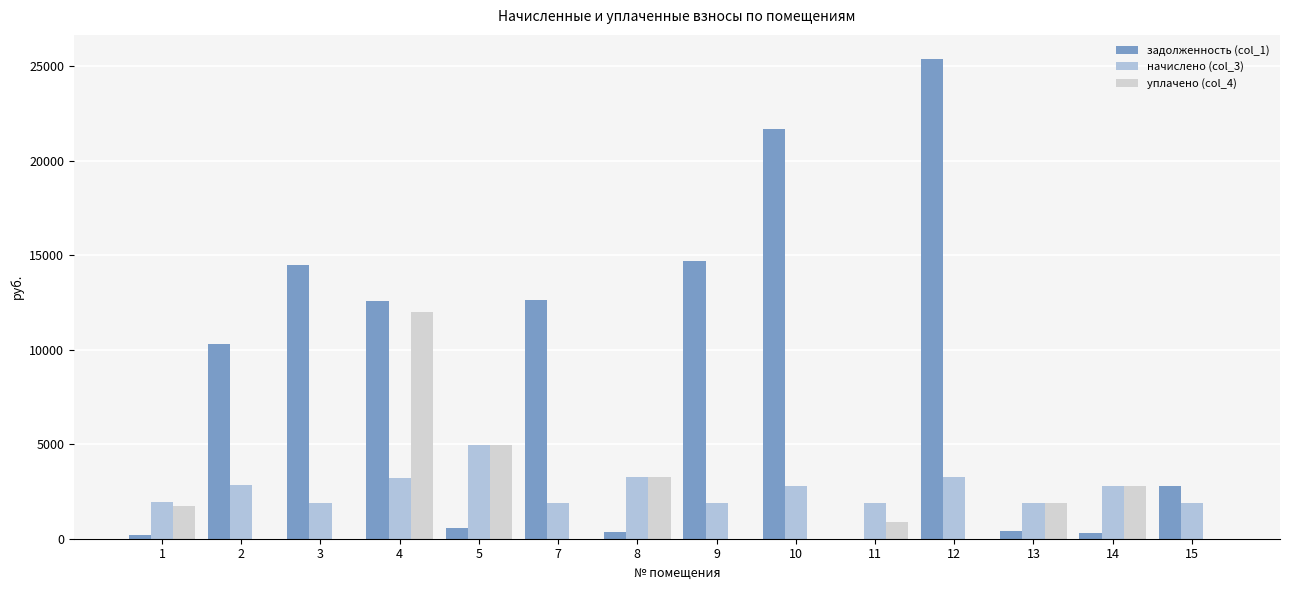

What is the difference between the second highest and minimum values in the задолженность (col_1) series?

21687.8